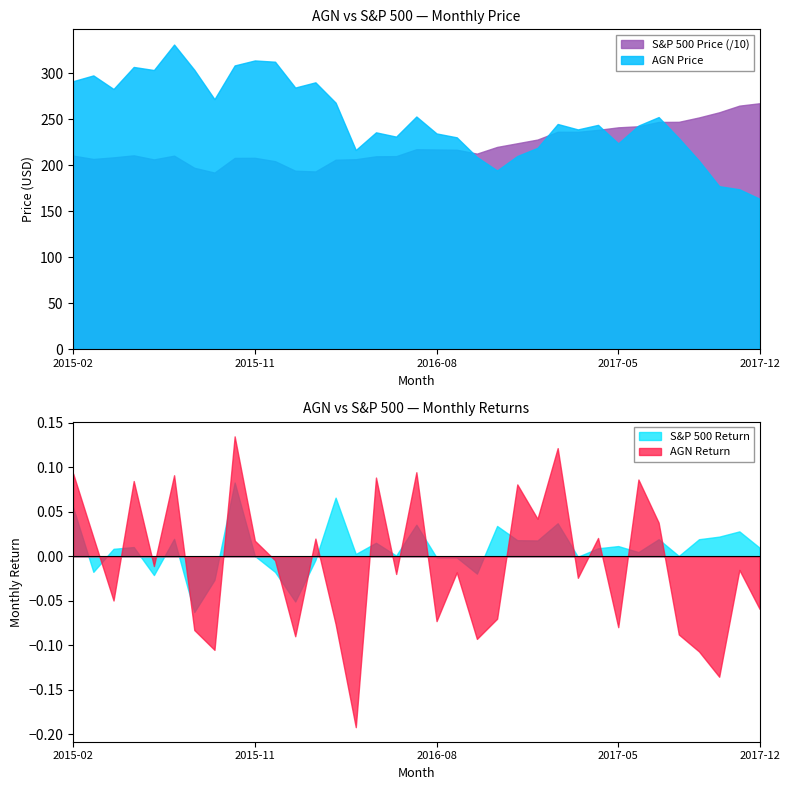

What is the spread (max minus min) of values at 2016-06?

2098.9